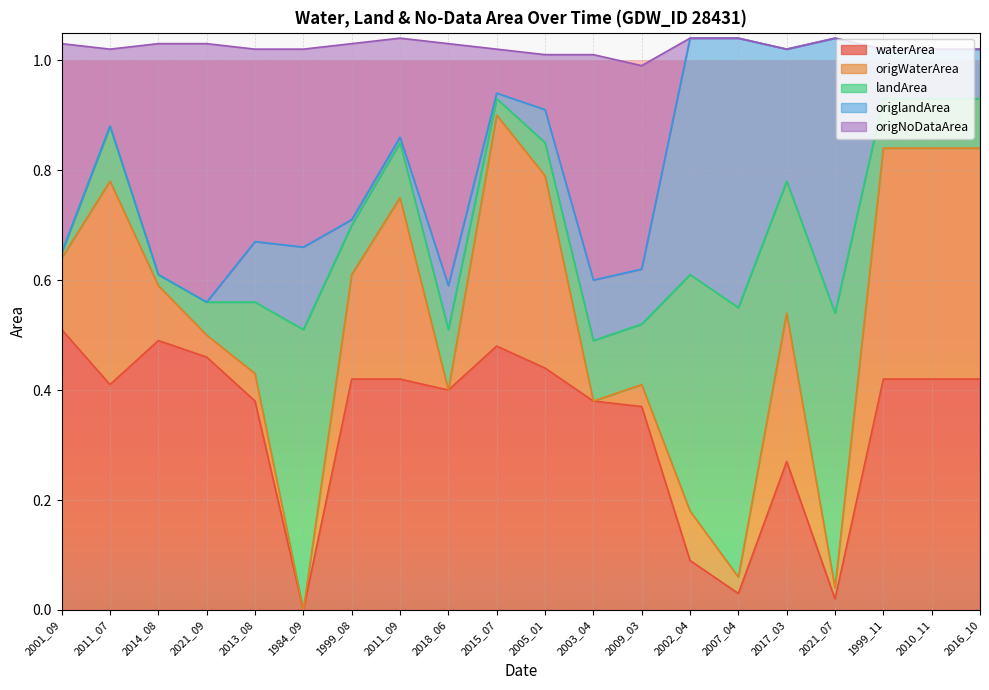

True or false: waterArea has a value of 0.4 at 2011_07.

True